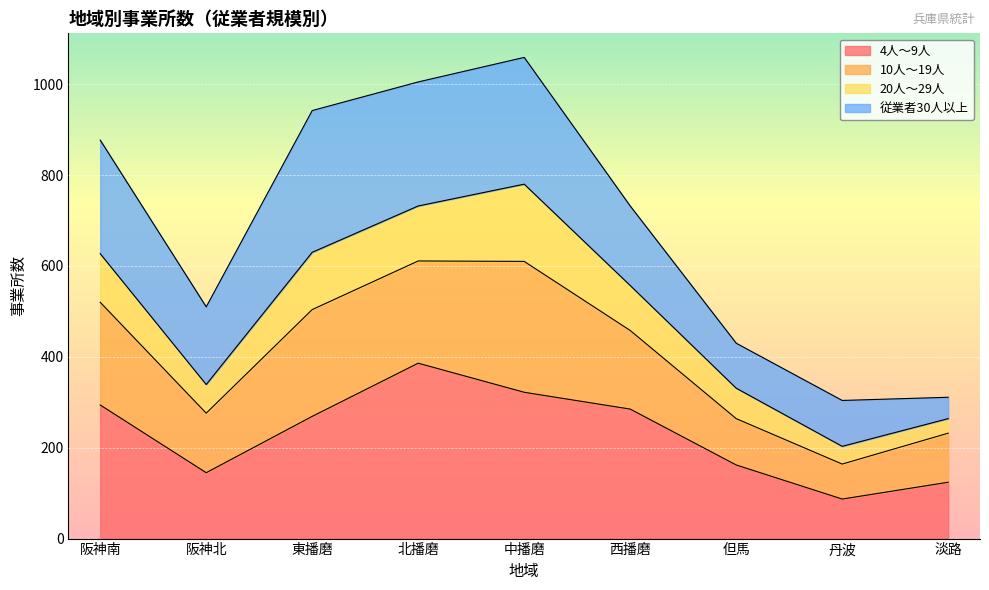

What position from the left is 西播磨?

6